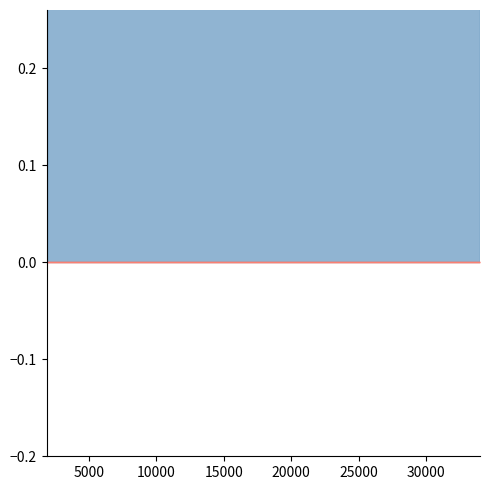

Rank the series by their average value, from lowest to highest.

featured, public